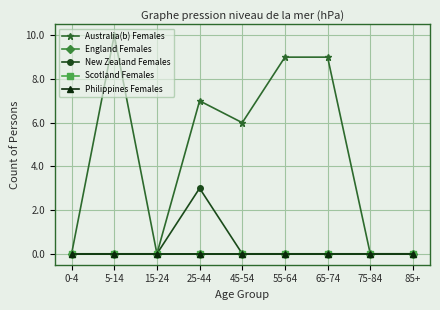

Reading left to right, what are all the values shown in this chart?

Australia(b) Females: 0	10	0	7	6	9	9	0	0
England Females: 0	0	0	0	0	0	0	0	0
New Zealand Females: 0	0	0	3	0	0	0	0	0
Scotland Females: 0	0	0	0	0	0	0	0	0
Philippines Females: 0	0	0	0	0	0	0	0	0